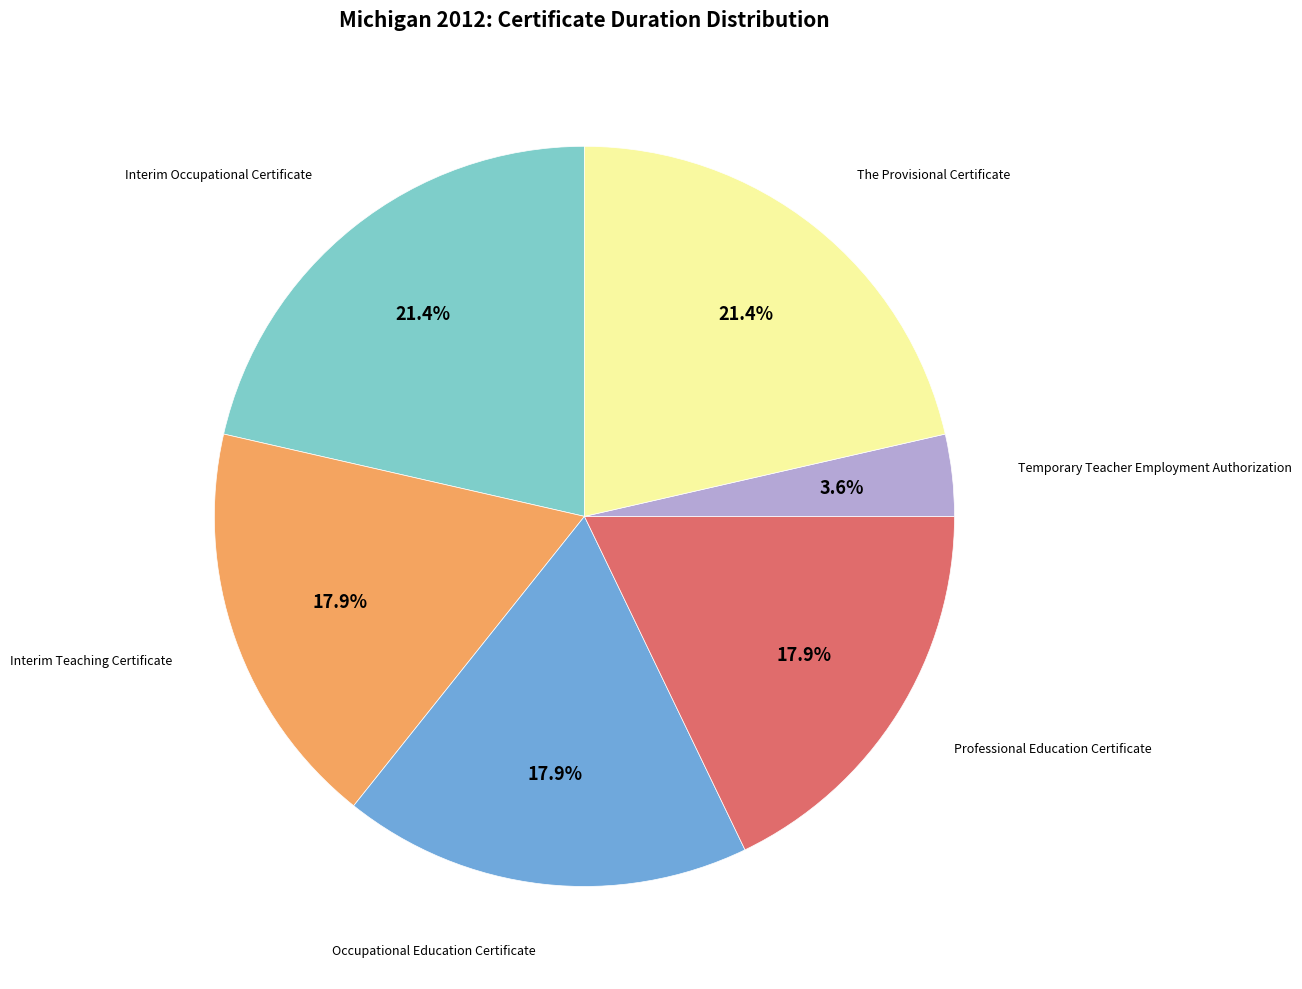

Is there any slice that represents more than half of the pie?

No